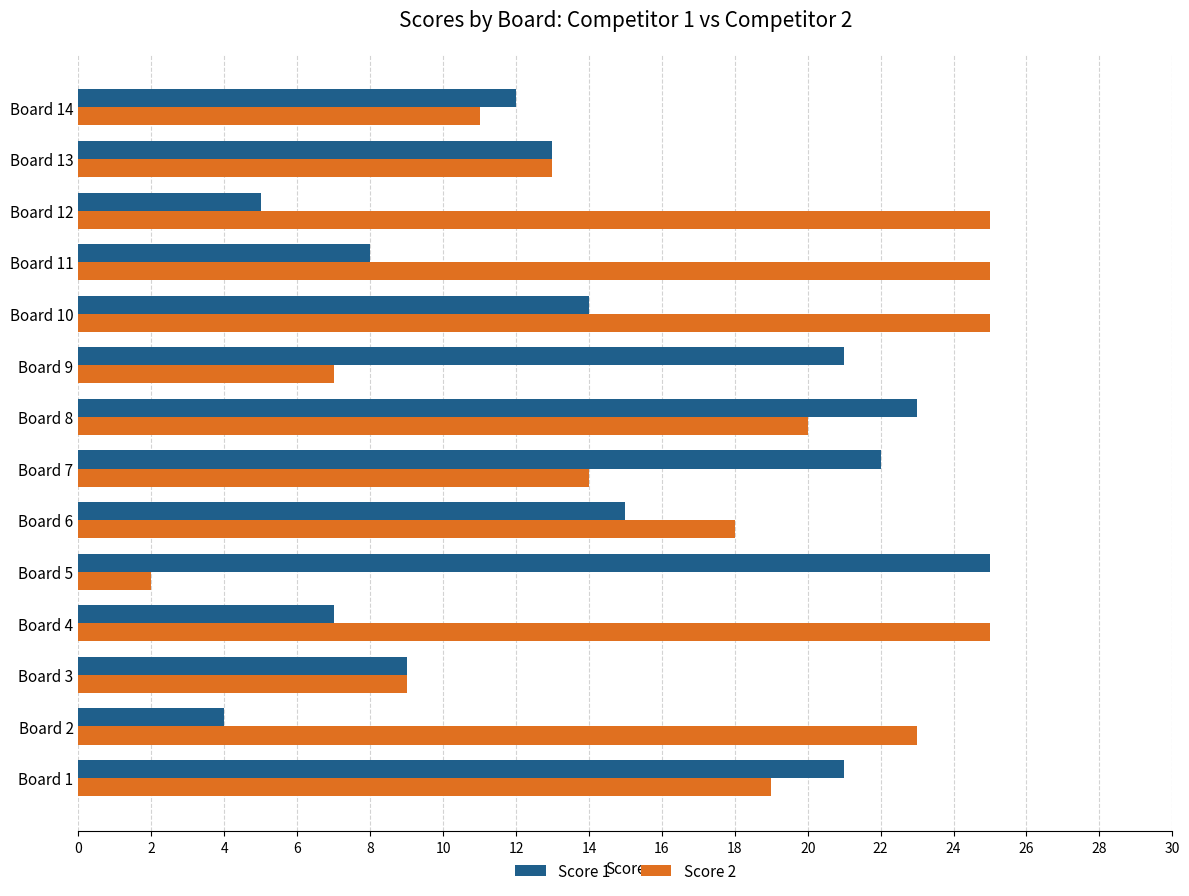

True or false: Score 1 has a value of 21 at Board 9.

True